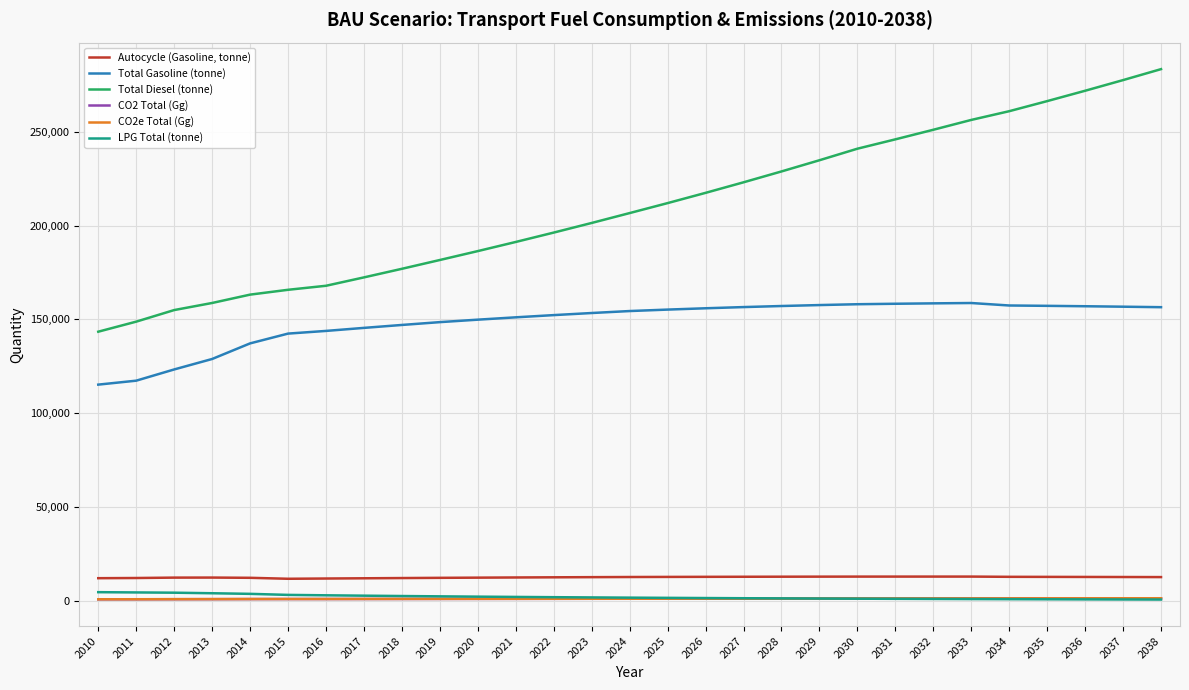

Which series changed the most between 2015 and 2025?

Total Diesel (tonne)